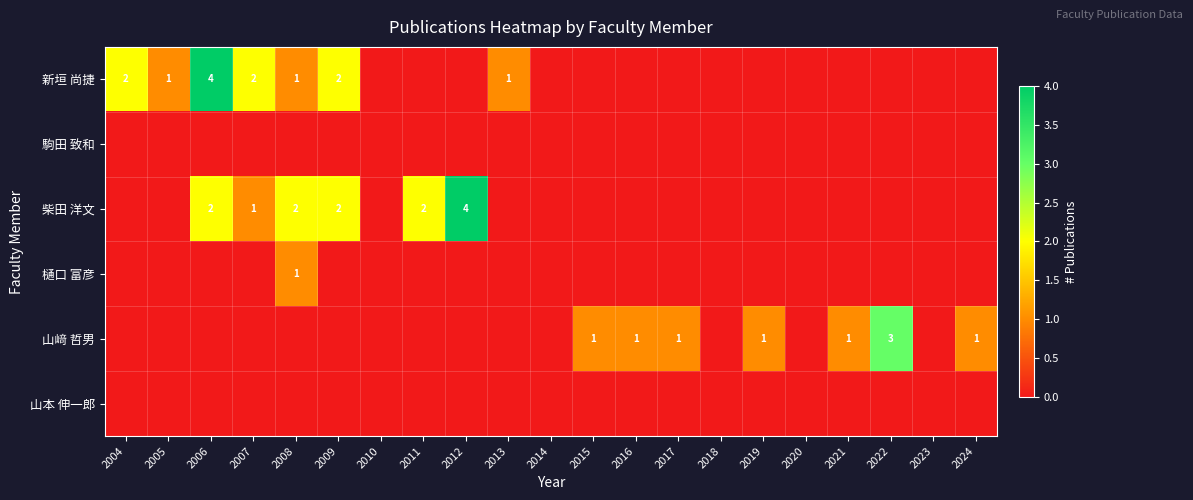

Which has a higher value, 2005 or 2006?

2006